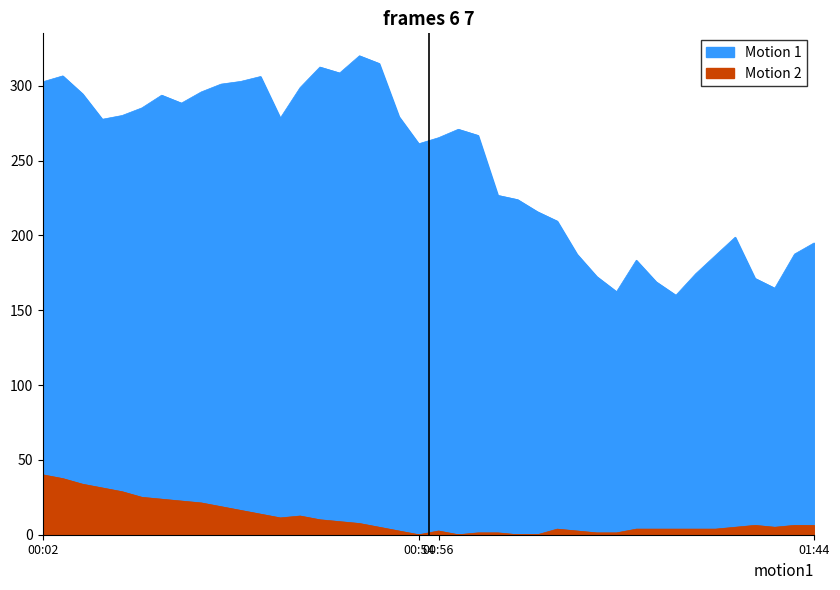

Is the value of pressure at 01:04 greater than the value of temperature at 00:09?

Yes